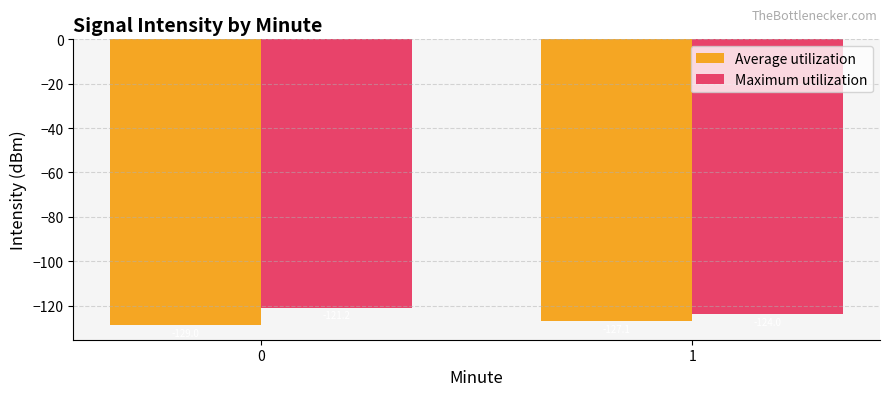

What is the difference between the maximum and minimum values in the Average utilization series?

1.9